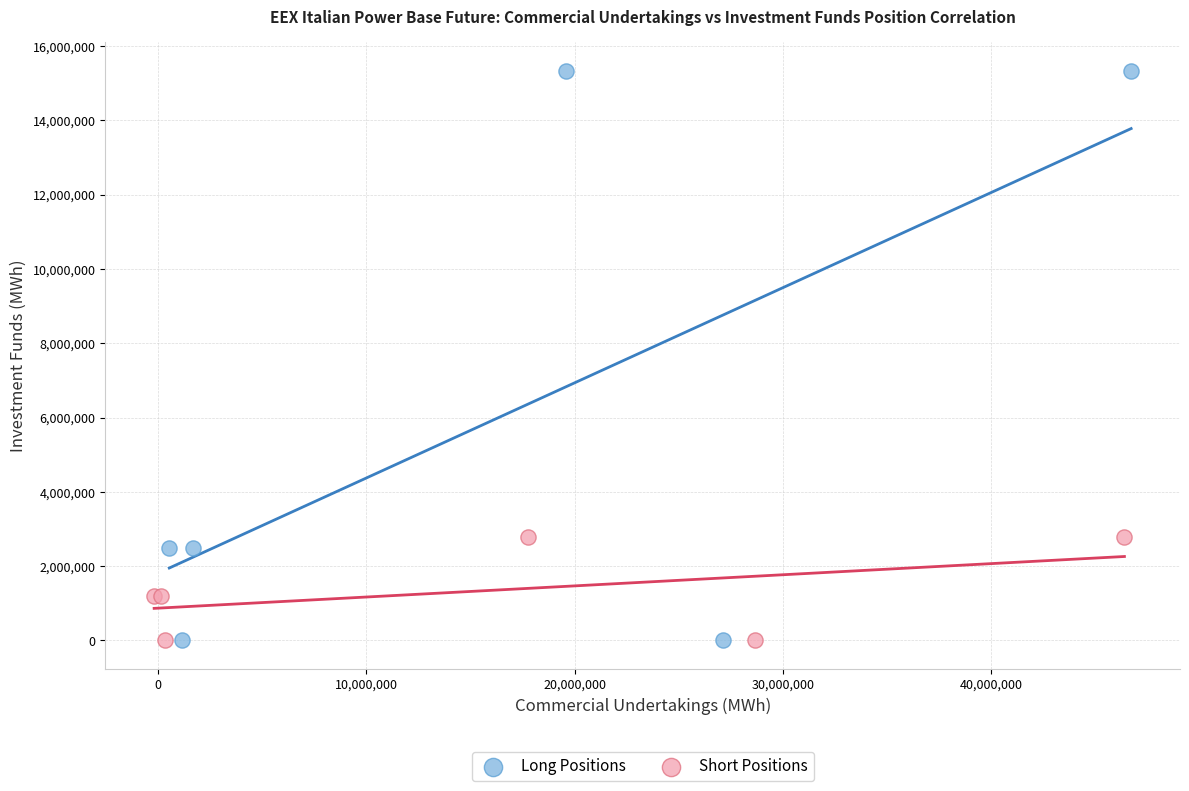

What are all the series names shown in the legend?

Long Positions, Short Positions